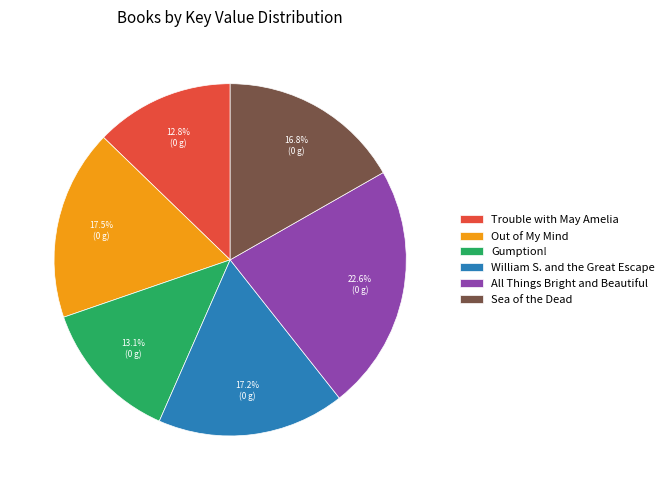

To the nearest percent, what is the combined percentage of Out of My Mind and Trouble with May Amelia?

30%